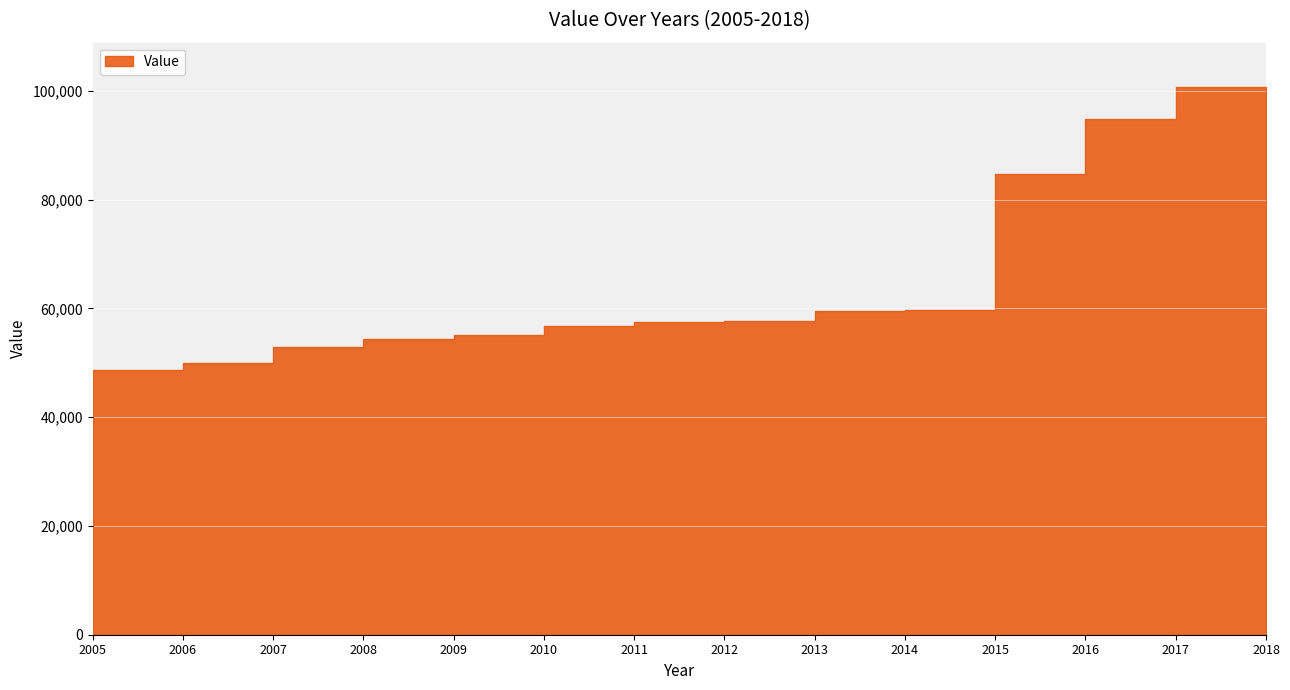

What is the change in value from 2012 to 2016?

+27304